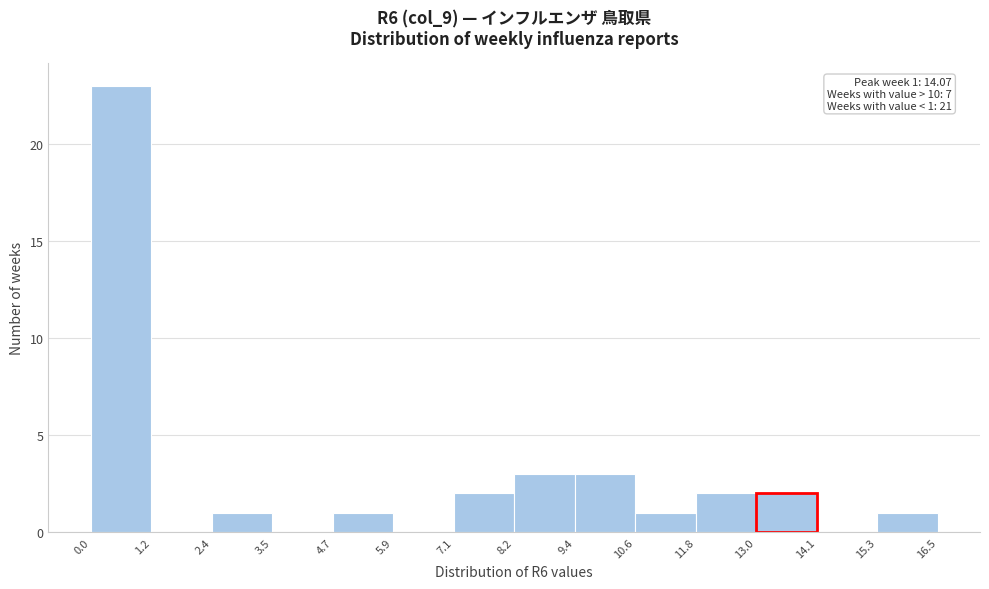

Which range on the x-axis has the tallest bar?

0.0 to 1.2